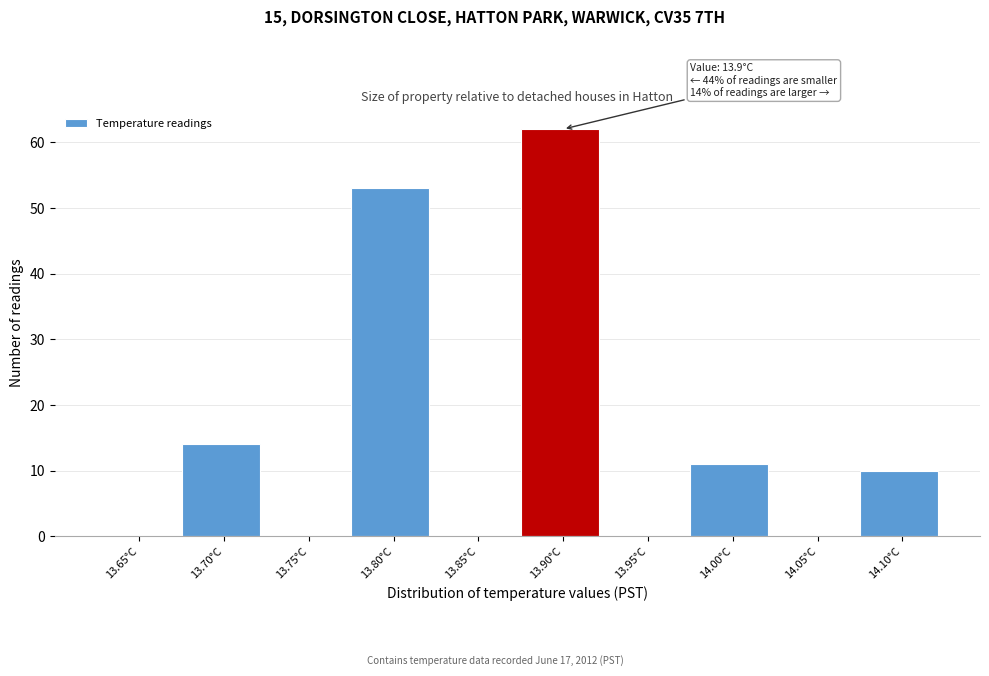

Reading left to right, what are all the values shown in this chart?

13.65°C=0	13.70°C=14	13.75°C=0	13.80°C=53	13.85°C=0	13.90°C=62	13.95°C=0	14.00°C=11	14.05°C=0	14.10°C=10